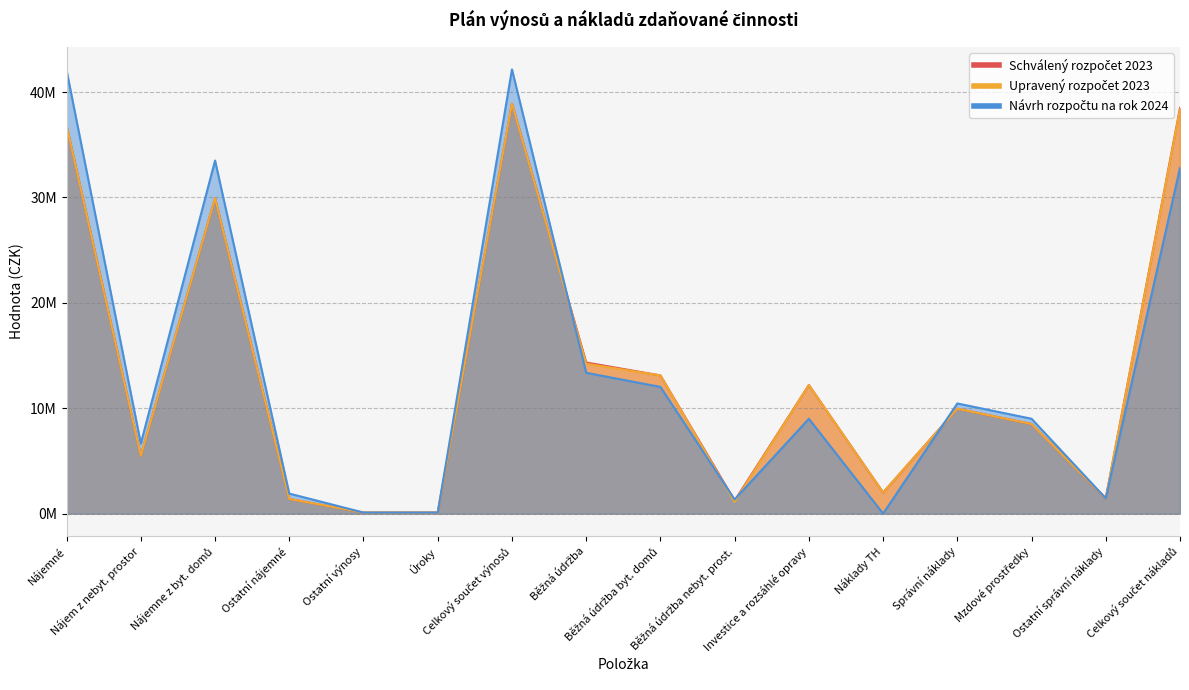

Reading left to right, extract all data points from this chart.

Schválený rozpočet 2023: 36800000	5480000	29930000	1390000	100000	100000	38900000	14340000	13110000	1230000	12200000	2000000	9950000	8500000	1450000	38490000
Upravený rozpočet 2023: 36800000	5480000	29930000	1390000	100000	100000	38900000	14220000	13110000	1110000	12200000	2000000	9950000	8500000	1450000	38370000
Návrh rozpočtu na rok 2024: 42050000	6650000	33500000	1900000	100000	100000	42150000	13360000	12020000	1340000	9000000	0	10450000	9000000	1450000	32810000